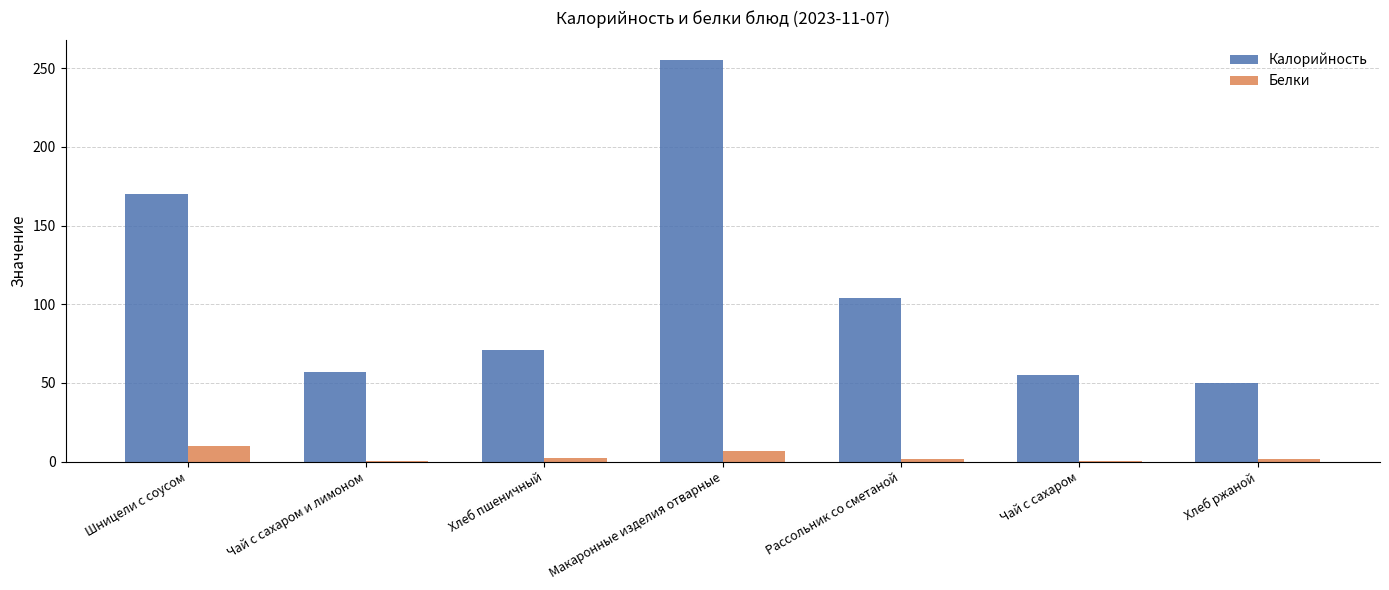

What is the sum of all Калорийность values?

762.0